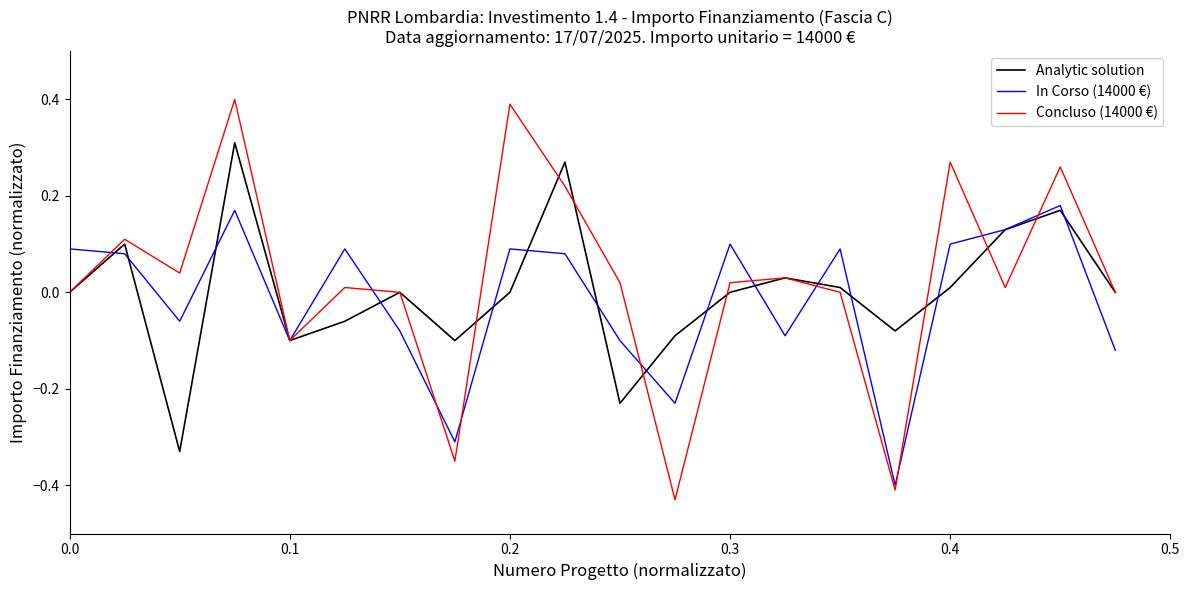

Which series has the largest range (max minus min)?

Concluso (14000 €)